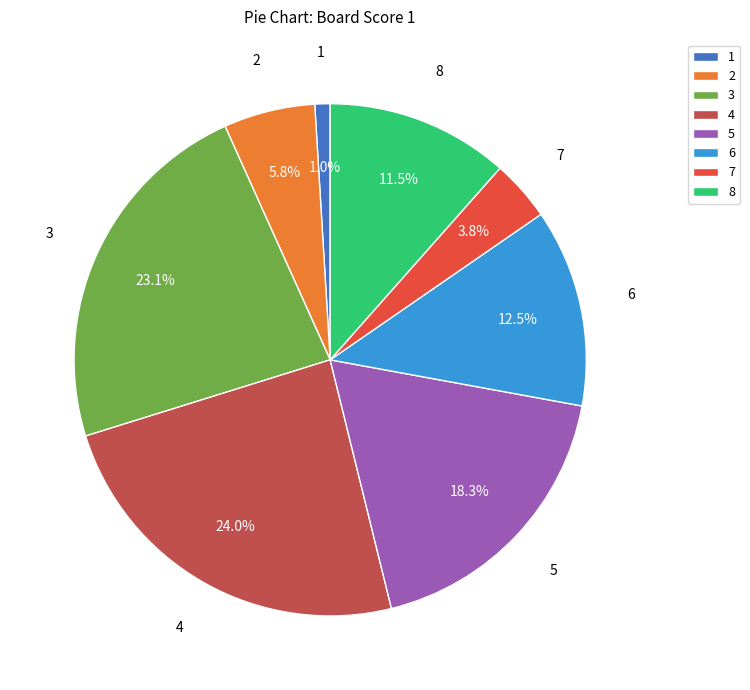

What is the smallest slice in the pie chart?

1